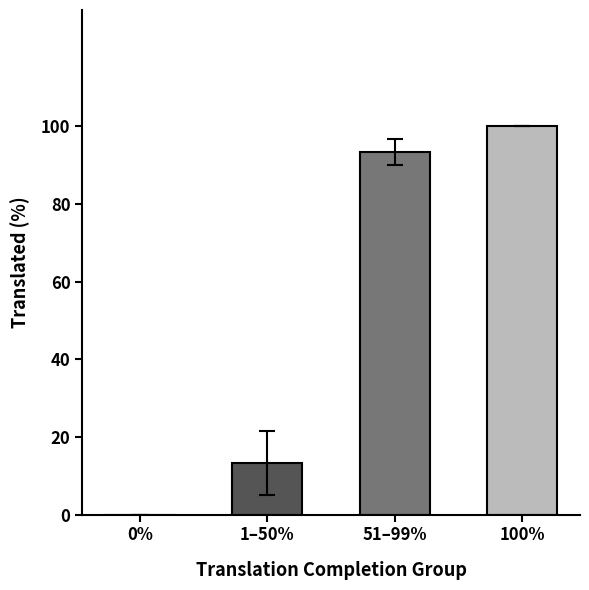

At which label is the value closest to 50?

1–50%